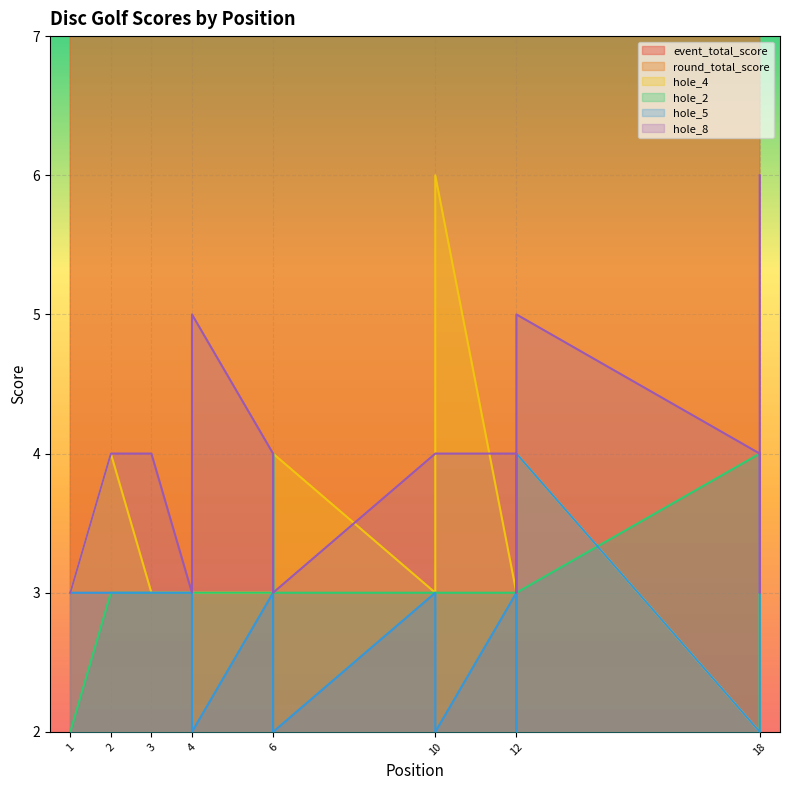

Where is the first local minimum for hole_4?

10